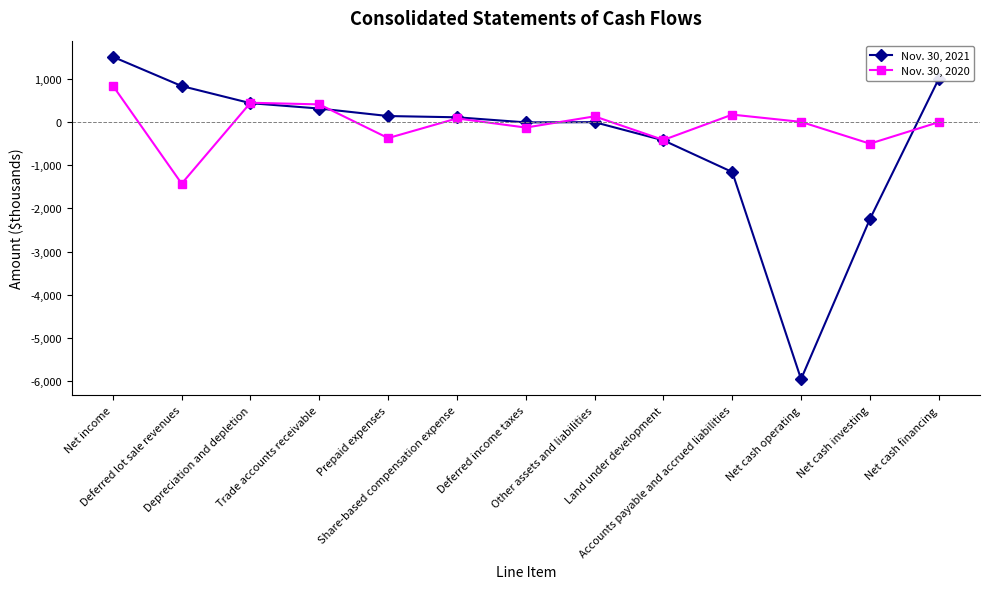

Which series has the largest range (max minus min)?

Nov. 30, 2021